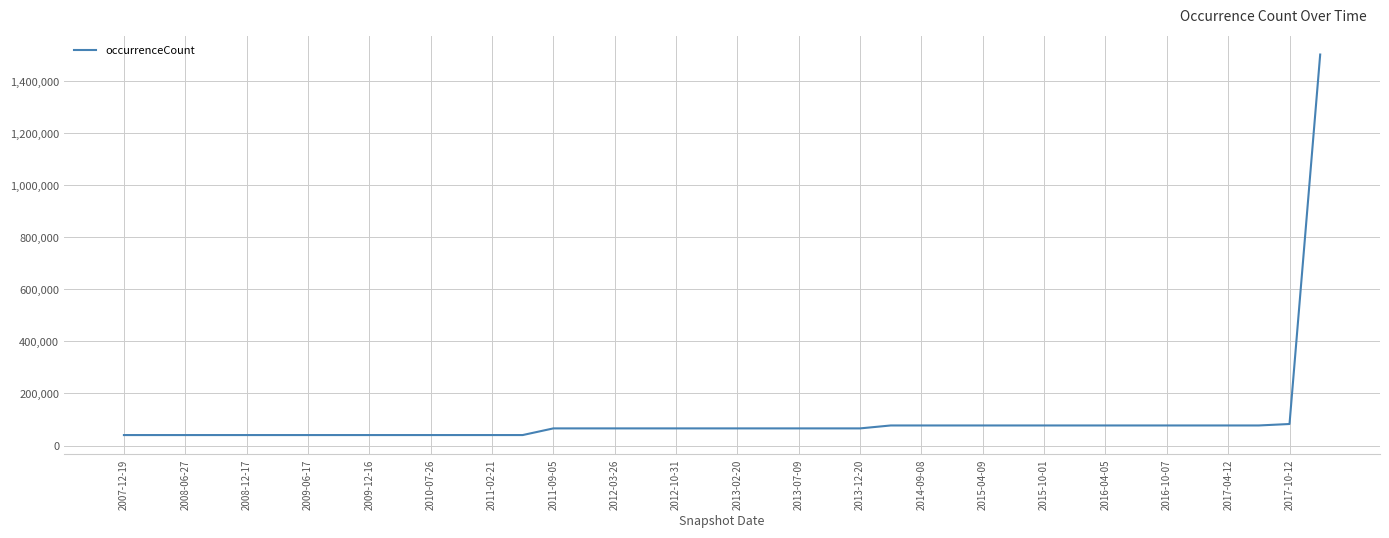

What is the smallest value displayed?

40288